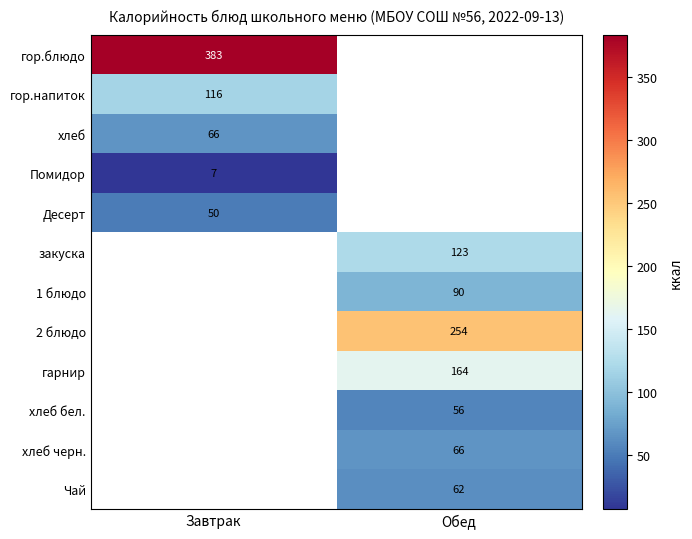

Is it true that закуска equals 57.2 at Обед?

False